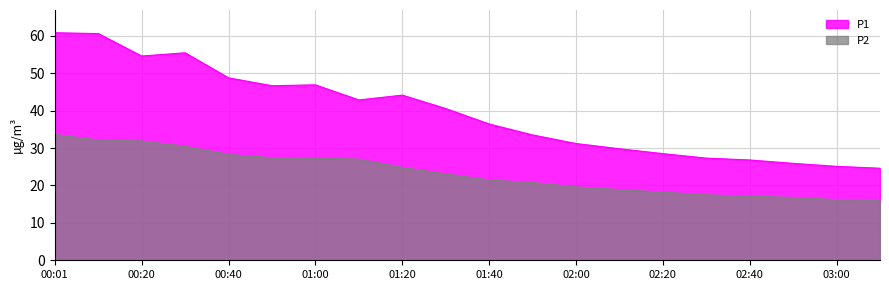

What is the total value across all series at 01:00?

74.2